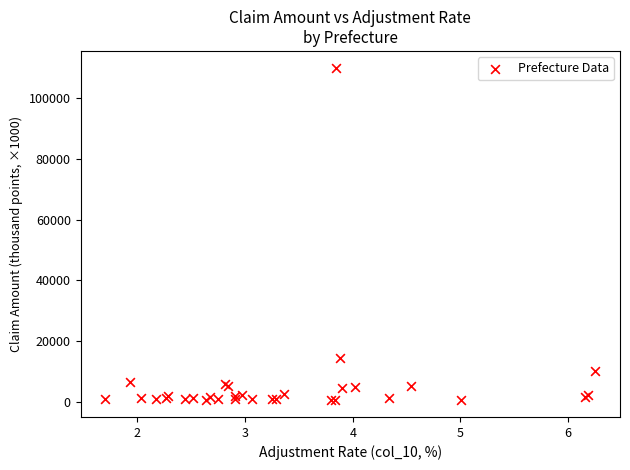

What Y value in the scatter plot is closest to 55312?

14418.9